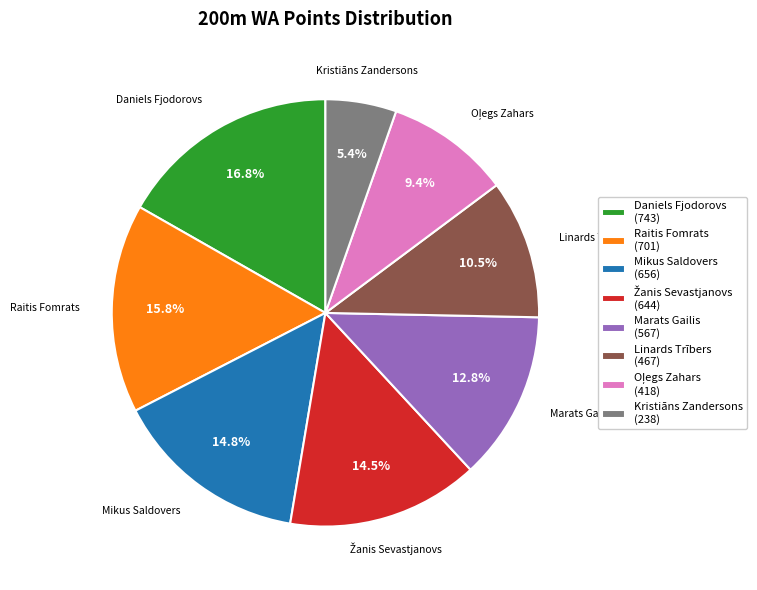

Which has a higher value, Daniels Fjodorovs (743) or Marats Gailis (567)?

Daniels Fjodorovs (743)